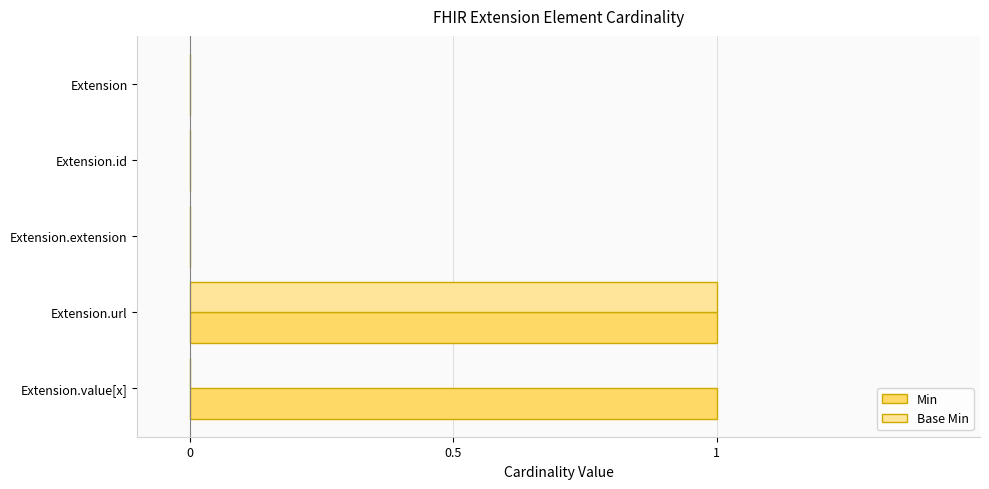

At which category is the sum across all series the highest?

Extension.url